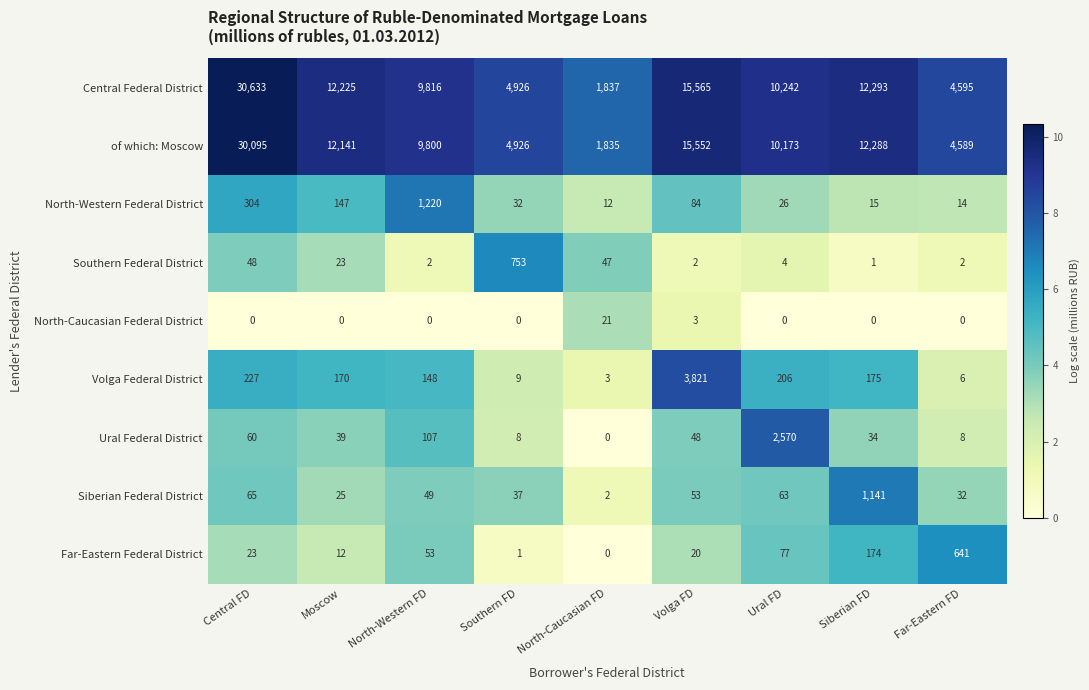

Rank the series at Far-Eastern FD from lowest to highest value.

North-Caucasian Federal District, Southern Federal District, Volga Federal District, Ural Federal District, North-Western Federal District, Siberian Federal District, Far-Eastern Federal District, of which: Moscow, Central Federal District